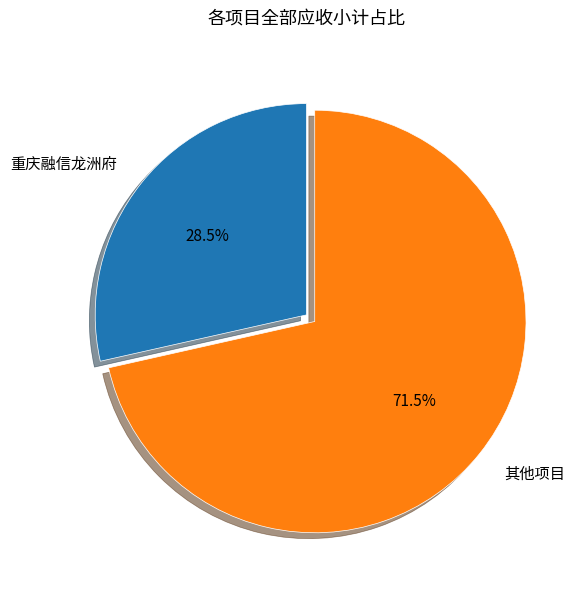

Does any single category account for the majority?

Yes